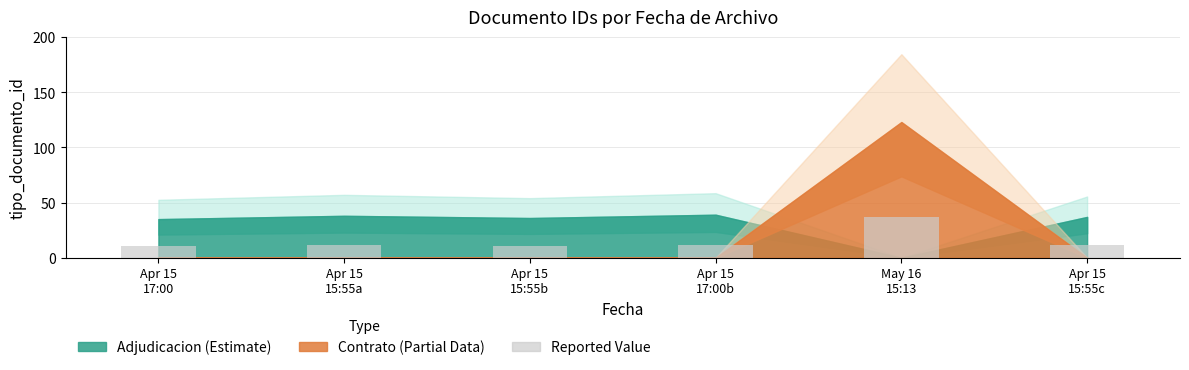

What is the smallest value displayed?

10.5